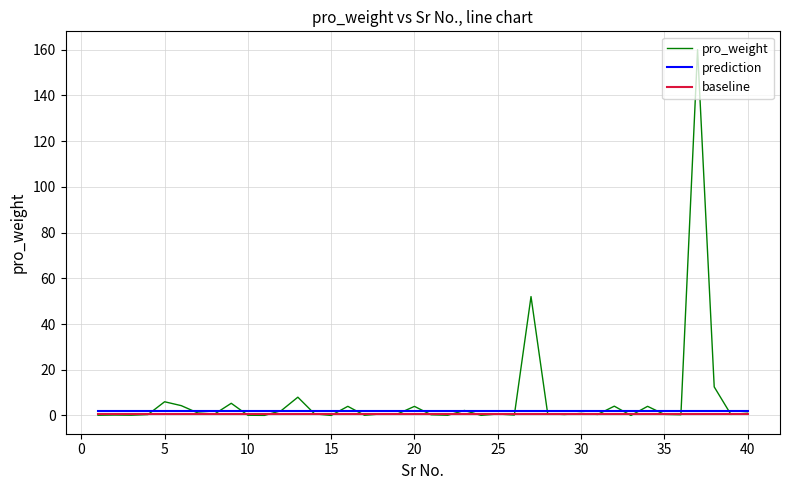

True or false: prediction and baseline cross at least once.

False